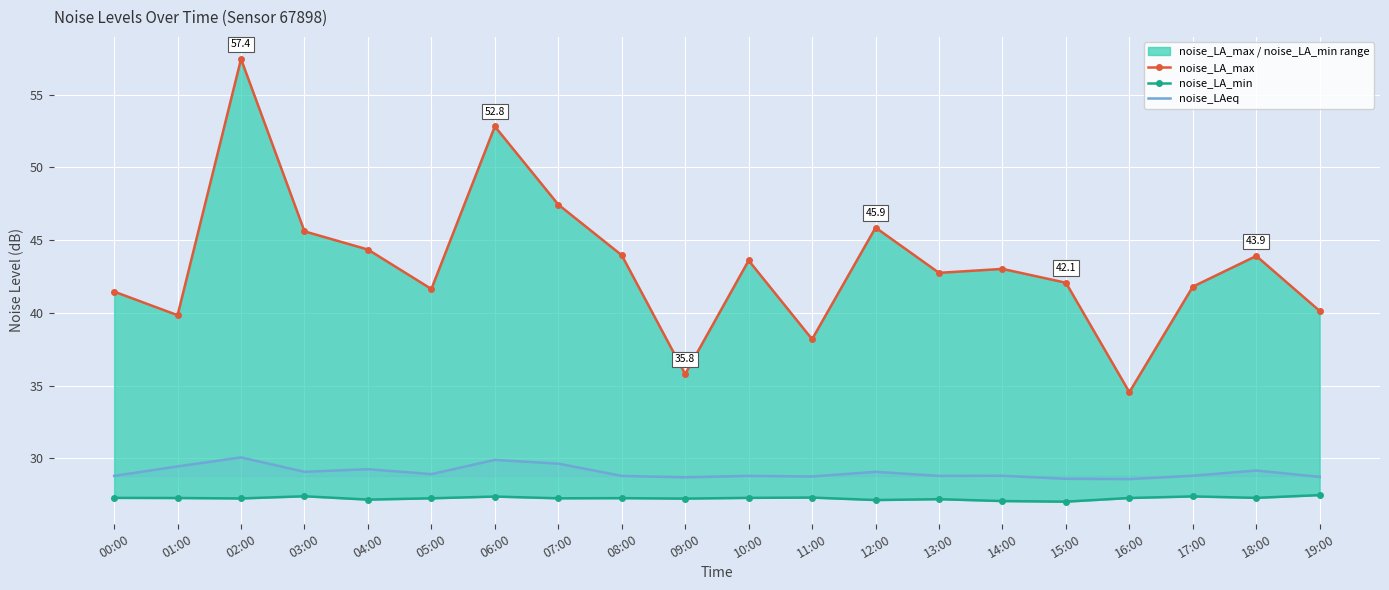

Reading left to right, list all the values displayed in this chart.

noise_LA_max: 41.5	39.8	57.4	45.6	44.4	41.6	52.8	47.4	44.0	35.8	43.6	38.2	45.9	42.8	43.0	42.1	34.5	41.8	43.9	40.1
noise_LA_min: 27.3	27.3	27.2	27.4	27.2	27.3	27.4	27.3	27.3	27.2	27.3	27.3	27.1	27.2	27.1	27.0	27.3	27.4	27.3	27.5
noise_LAeq: 28.8	29.4	30.1	29.1	29.3	28.9	29.9	29.6	28.8	28.7	28.8	28.8	29.1	28.8	28.8	28.6	28.6	28.8	29.2	28.7